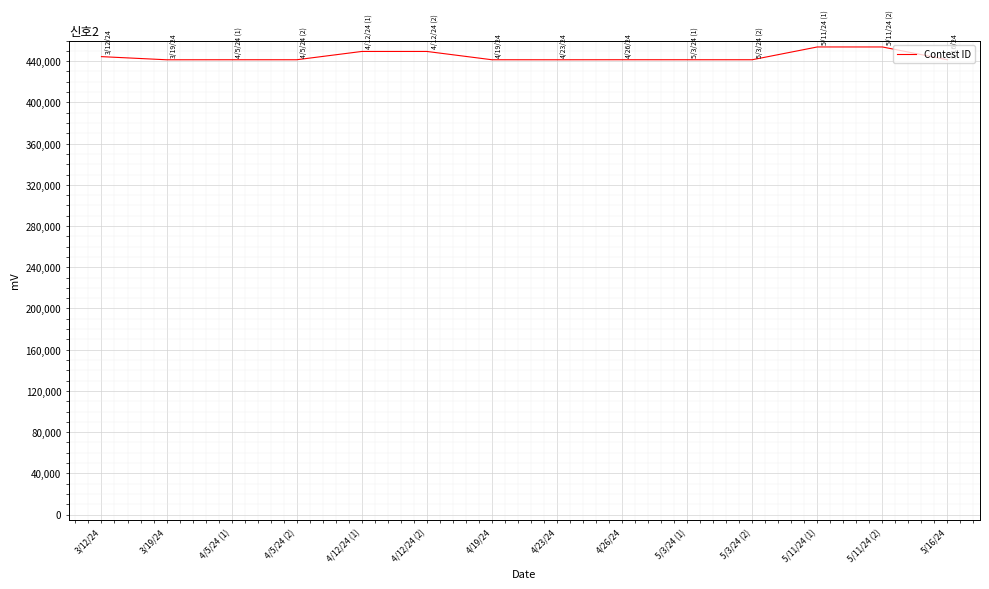

What is the maximum value shown in the chart?

453793